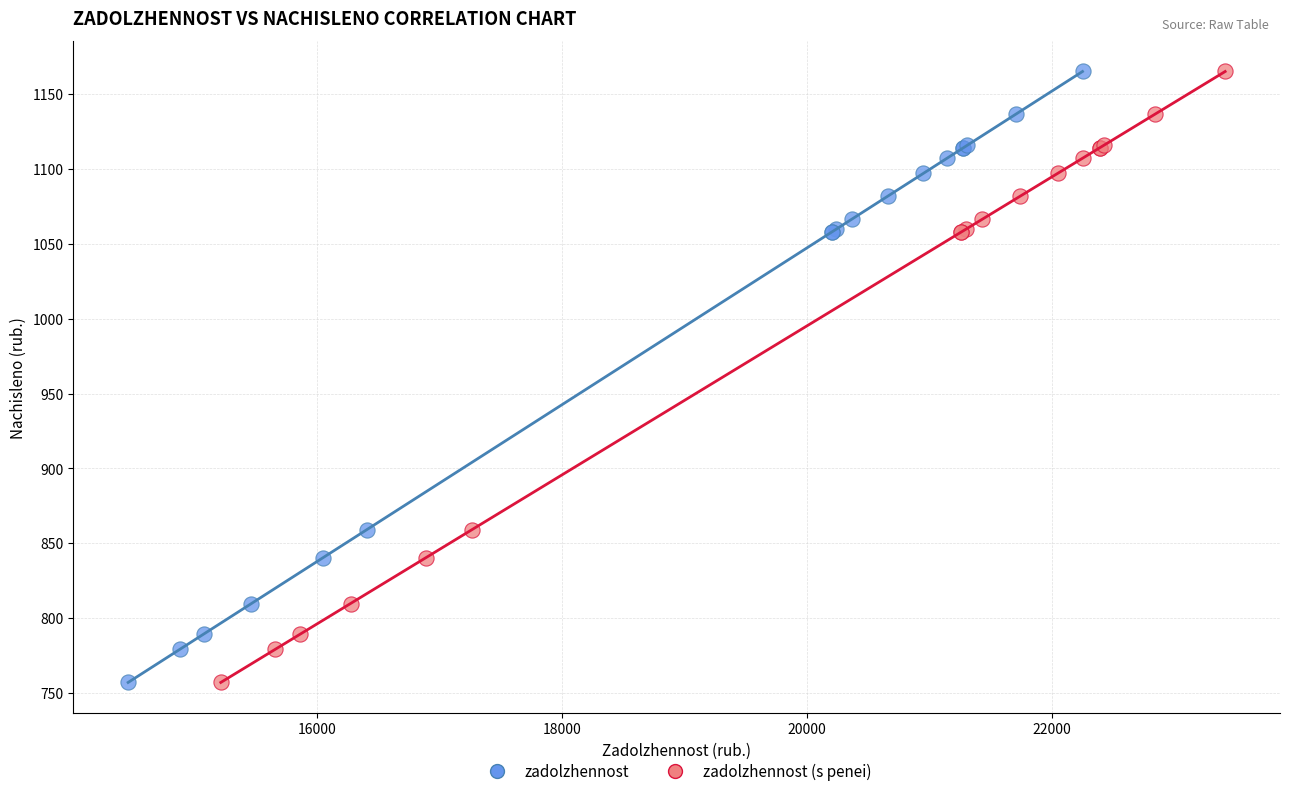

What are all the series names shown in the legend?

zadolzhennost, zadolzhennost (s penei)